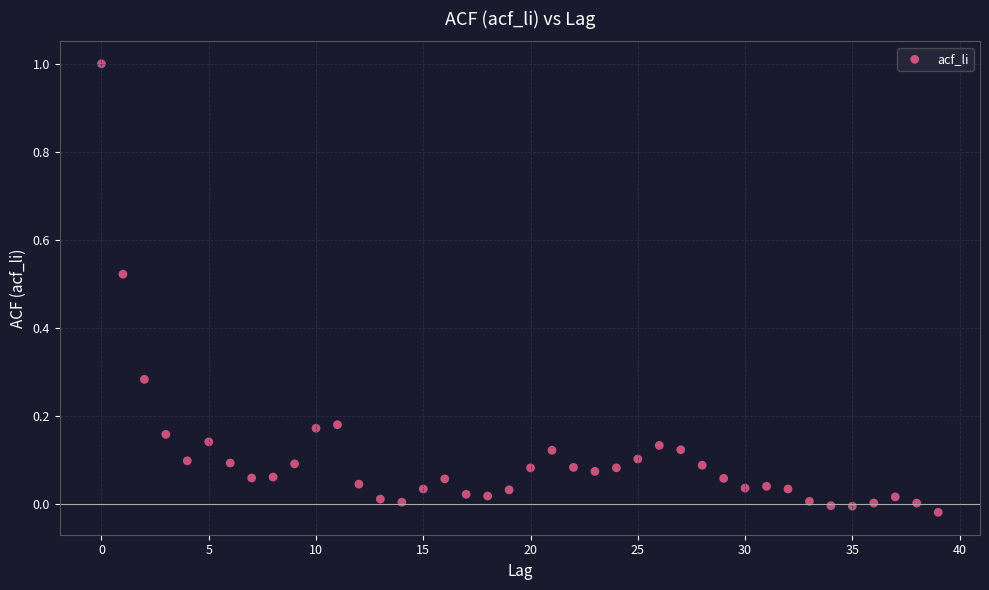

What is the range of Y values (max minus min)?

1.0